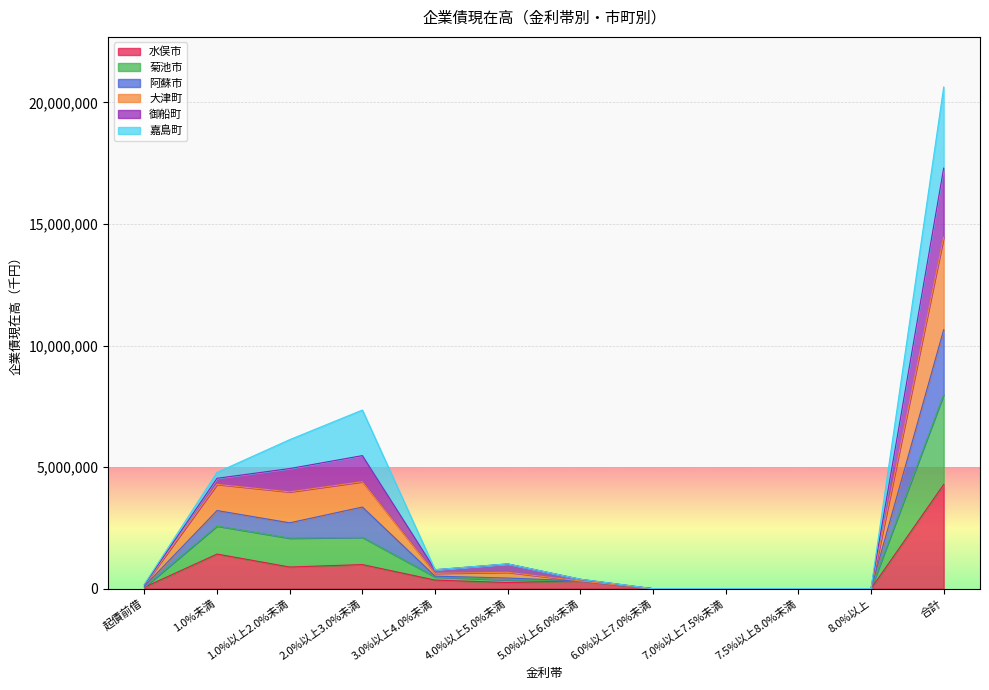

What are all the series names shown in the legend?

水俣市, 菊池市, 阿蘇市, 大津町, 御船町, 嘉島町